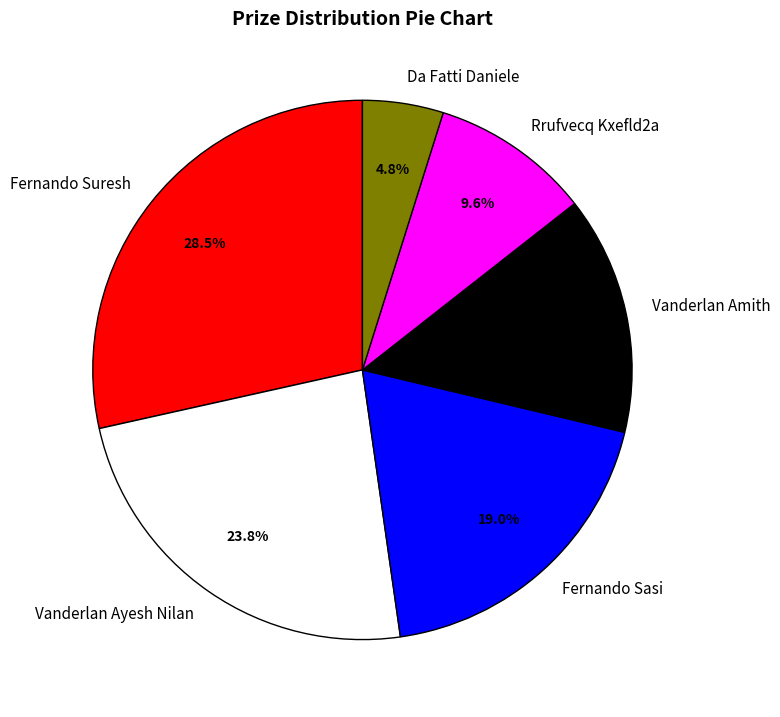

True or false: Rrufvecq Kxefld2a accounts for 1% of the total.

False